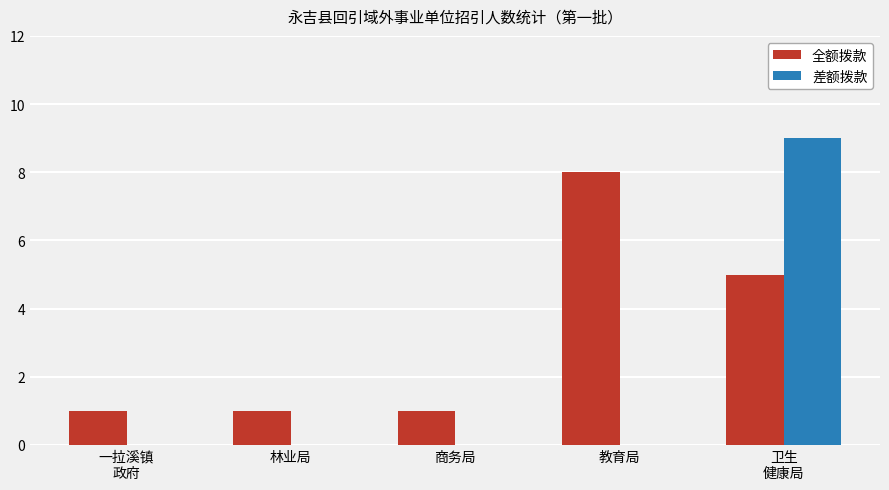

What are all the series names shown in the legend?

全额拨款, 差额拨款